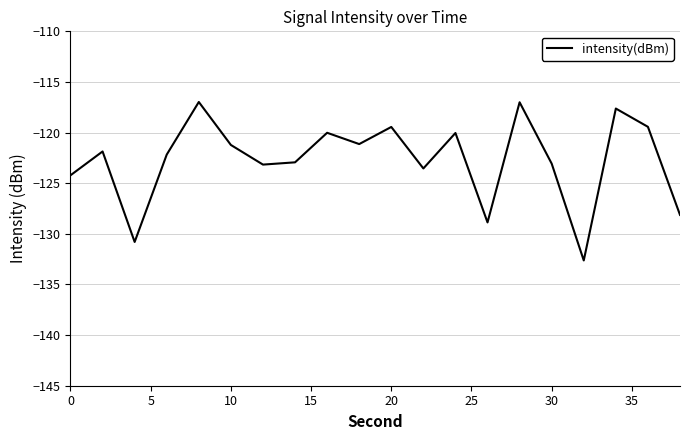

What is the greatest value displayed?

-117.0